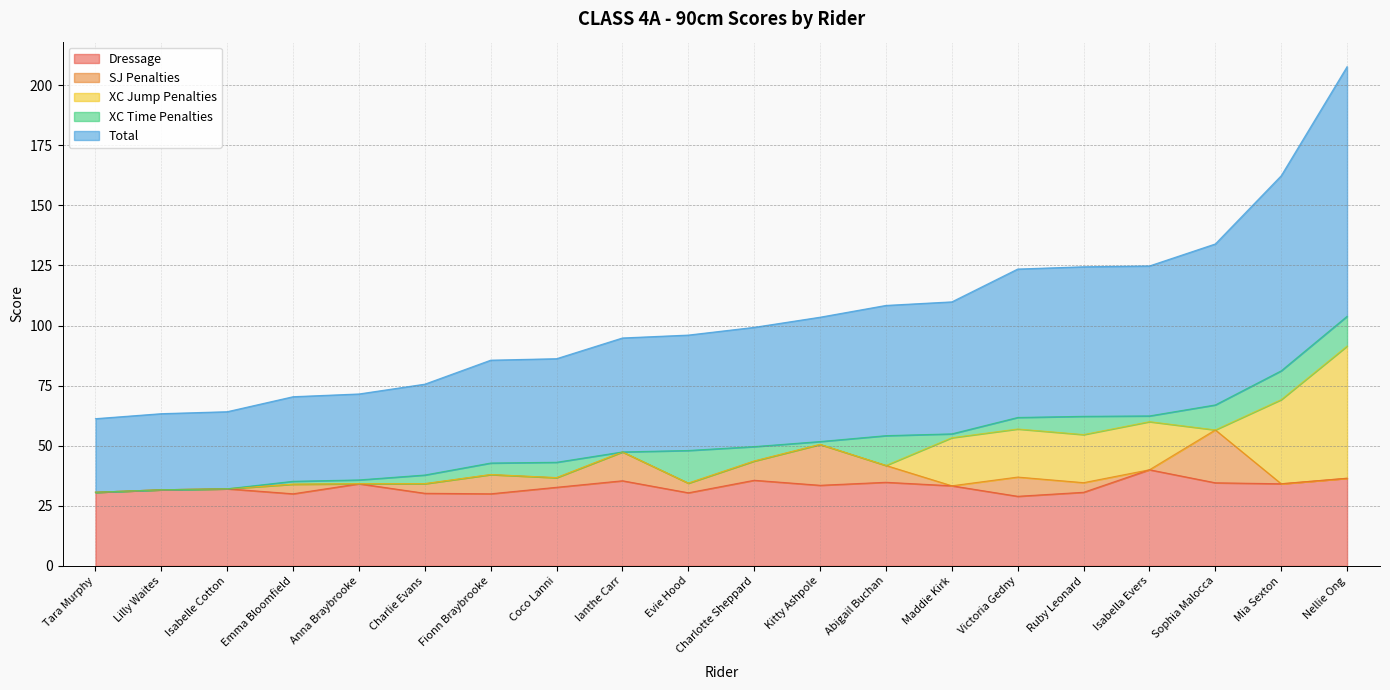

Which label corresponds to the largest value in the chart?

Nellie Ong